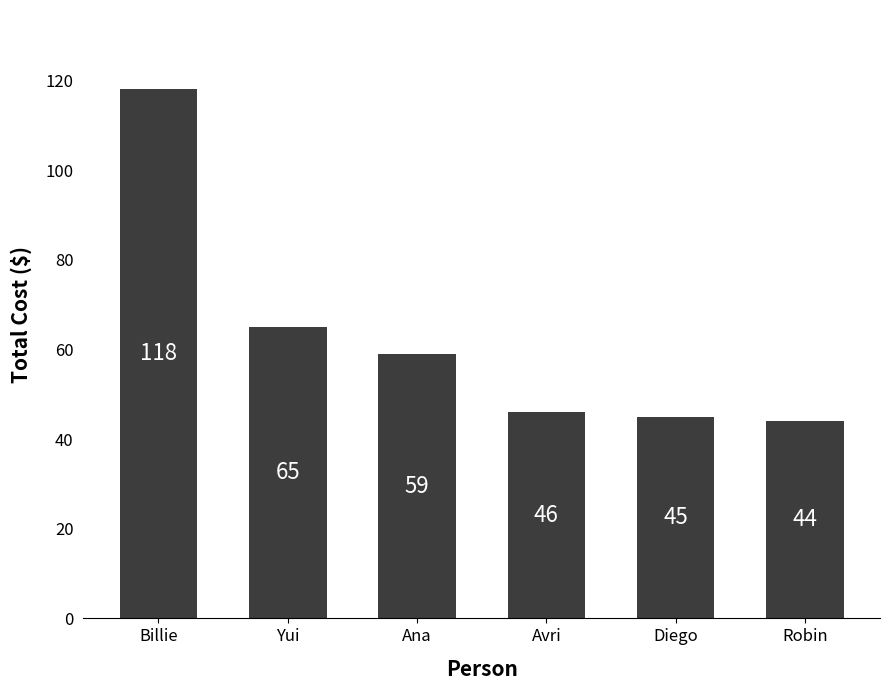

What is the label of the 6th bar from the right?

Billie